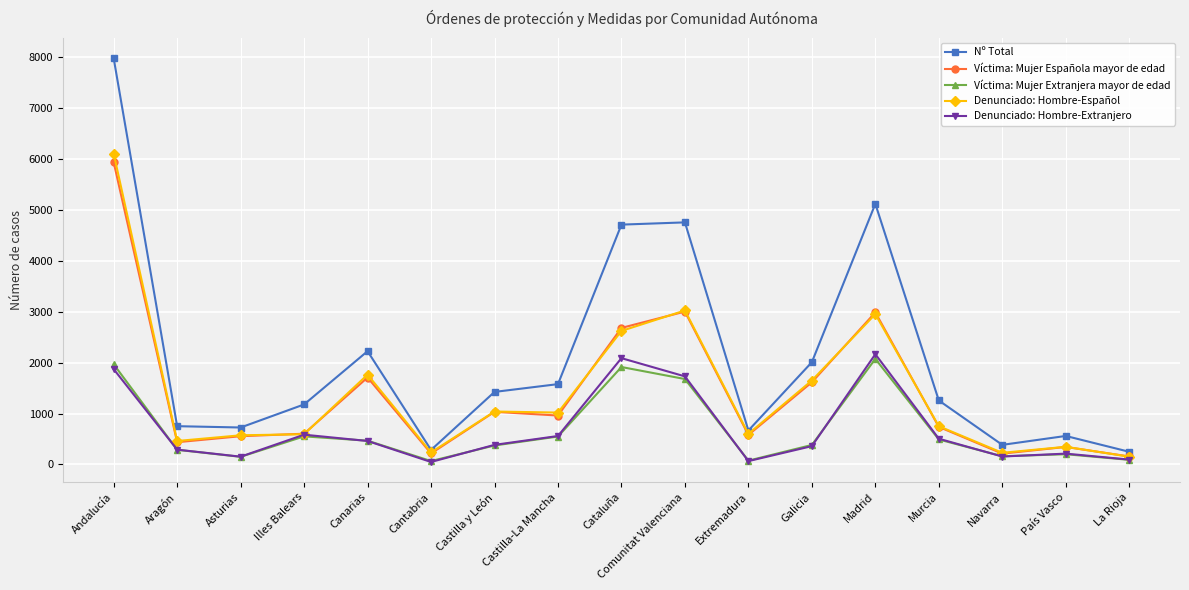

How many lines are shown in the chart?

5